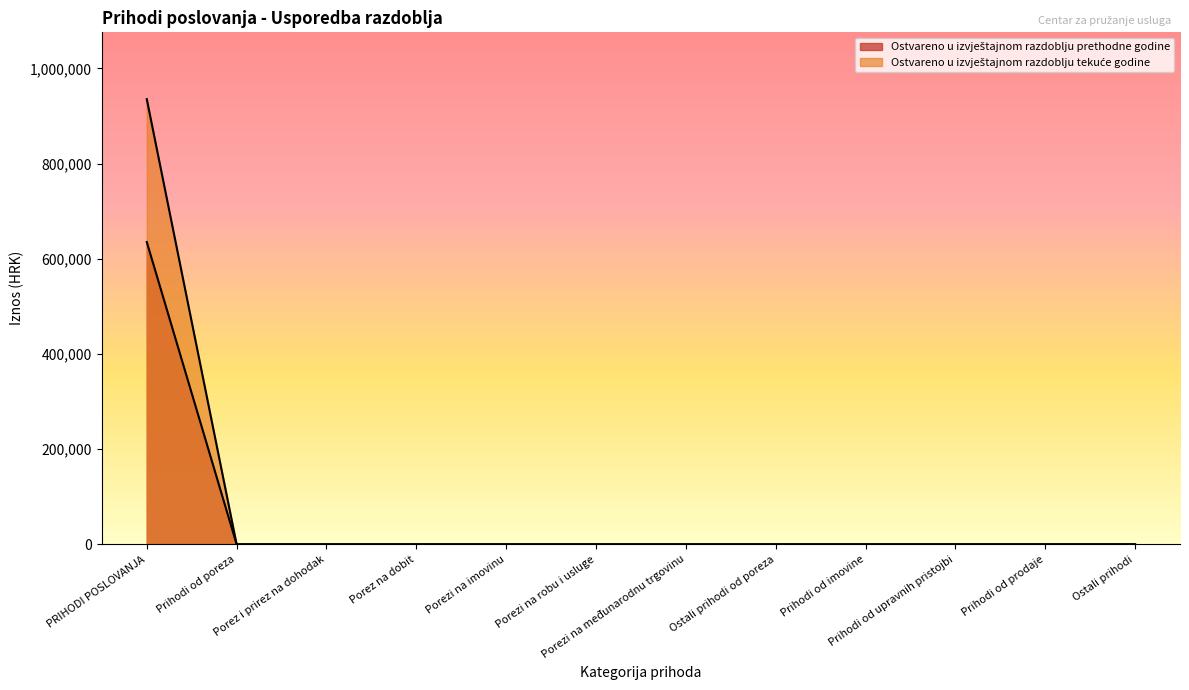

How many data points in Ostvareno u izvještajnom razdoblju prethodne godine are above 0?

1